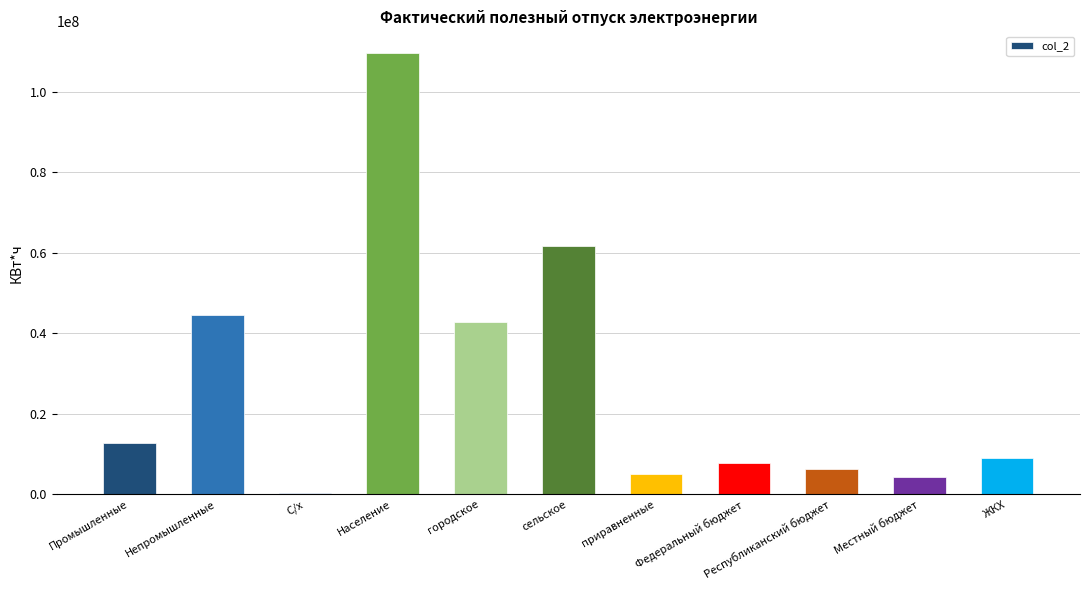

What is the maximum value shown in the chart?

109550989